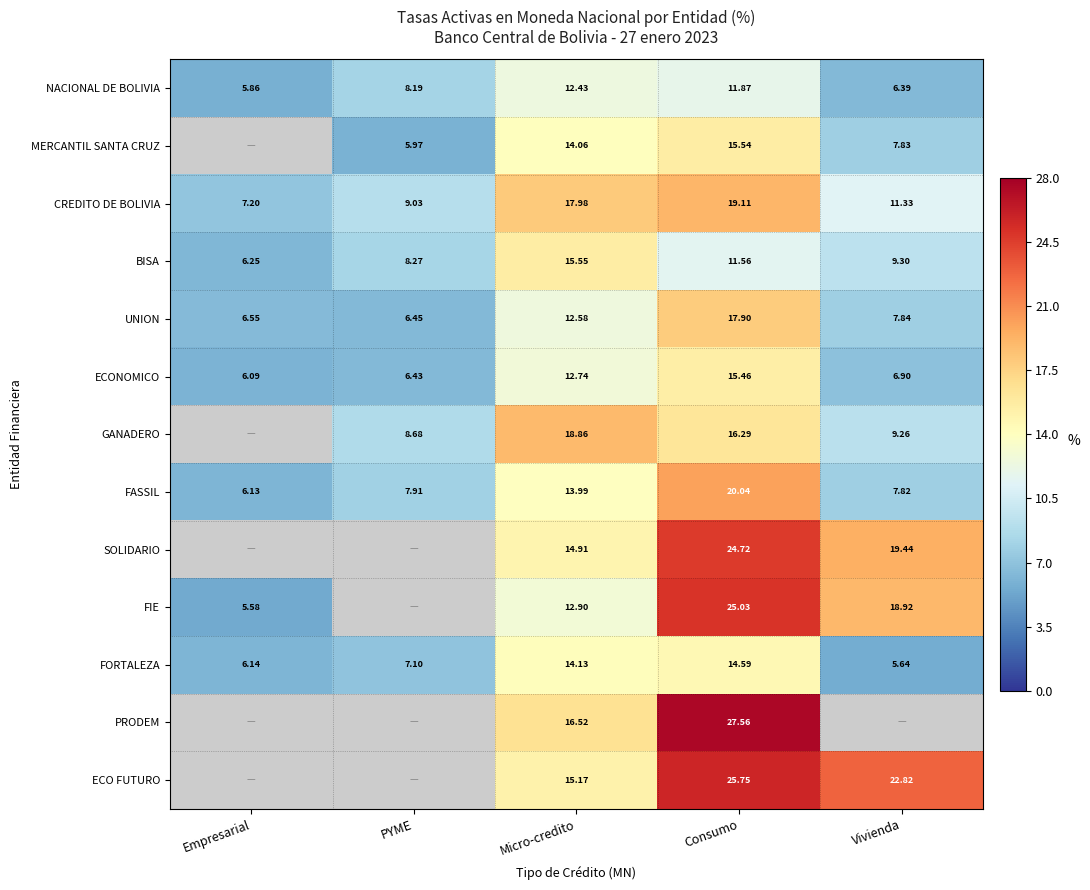

List the labels in order of CREDITO DE BOLIVIA value, smallest first.

Empresarial, PYME, Vivienda, Micro-credito, Consumo